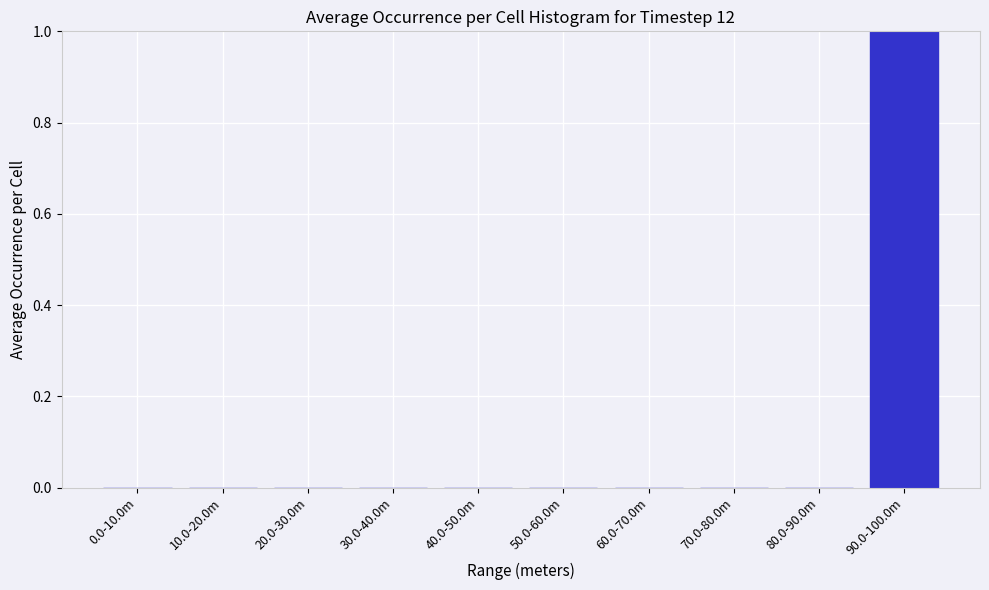

Reading left to right, extract all data points from this chart.

0.0-10.0m=0	10.0-20.0m=0	20.0-30.0m=0	30.0-40.0m=0	40.0-50.0m=0	50.0-60.0m=0	60.0-70.0m=0	70.0-80.0m=0	80.0-90.0m=0	90.0-100.0m=1